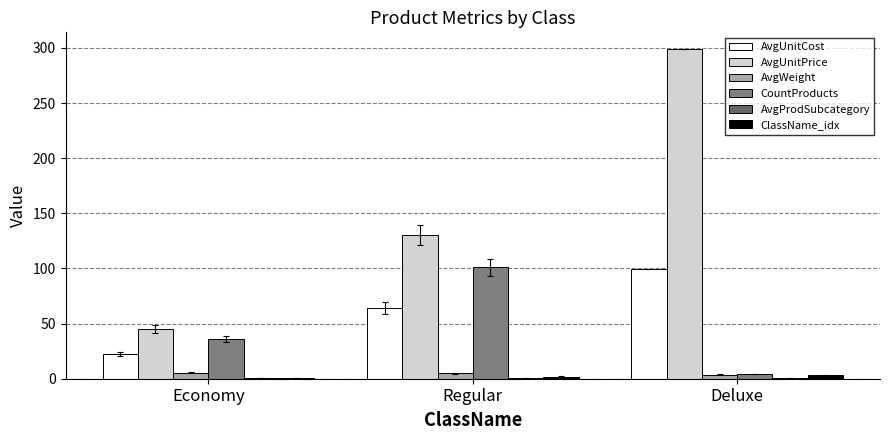

Reading left to right, what are all the values shown in this chart?

AvgUnitCost: Economy=22.5	Regular=63.9	Deluxe=99.1
AvgUnitPrice: Economy=44.8	Regular=130.1	Deluxe=299.2
AvgWeight: Economy=5.6	Regular=5.0	Deluxe=3.8
CountProducts: Economy=36.0	Regular=101.0	Deluxe=4.0
AvgProdSubcategory: Economy=1.0	Regular=1.0	Deluxe=1.0
ClassName_idx: Economy=1.0	Regular=2.0	Deluxe=3.0